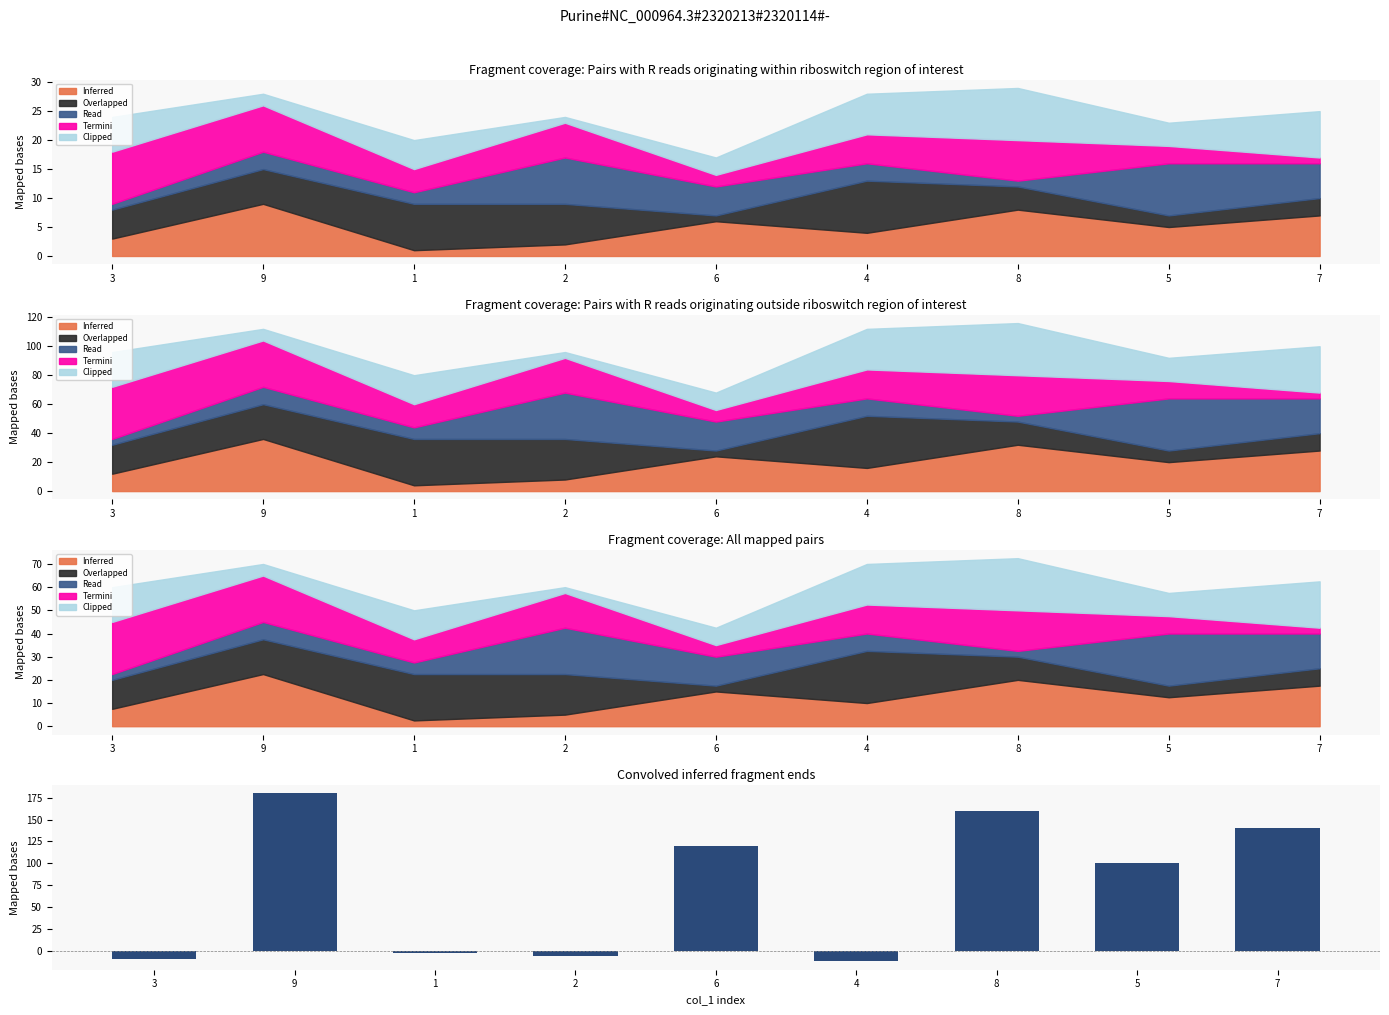

Reading right to left, transcribe all the data shown in this chart.

140	100	160	-12	120	-6	-3	180	-9